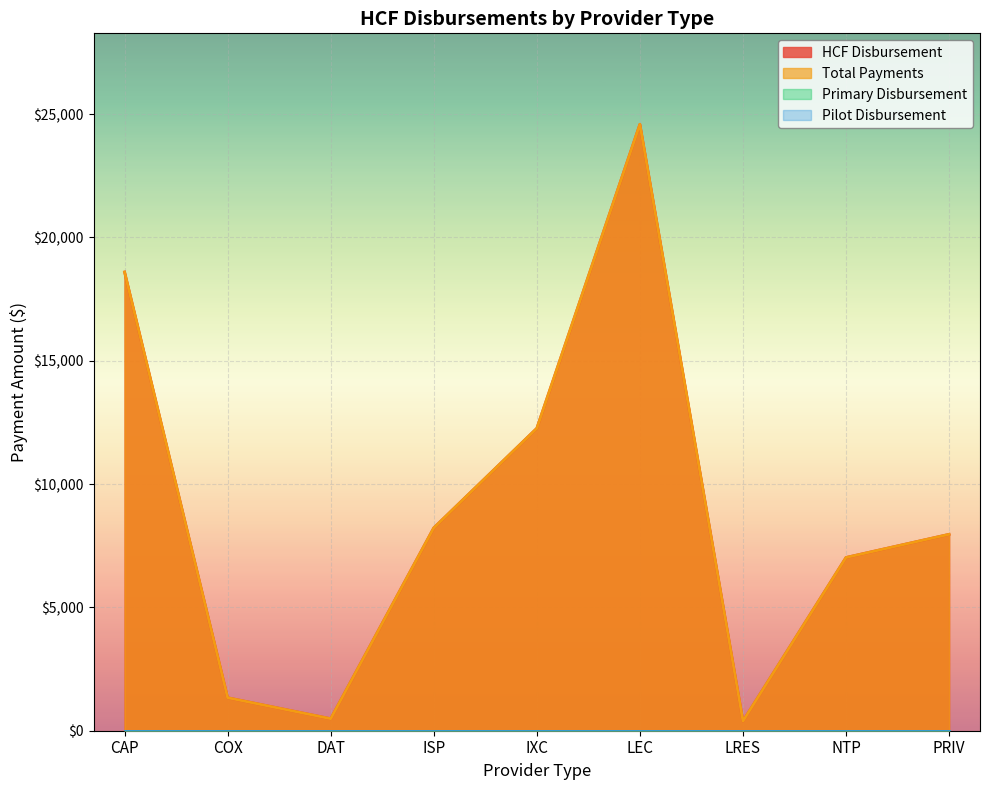

Does the chart display data point markers on the line(s)?

No